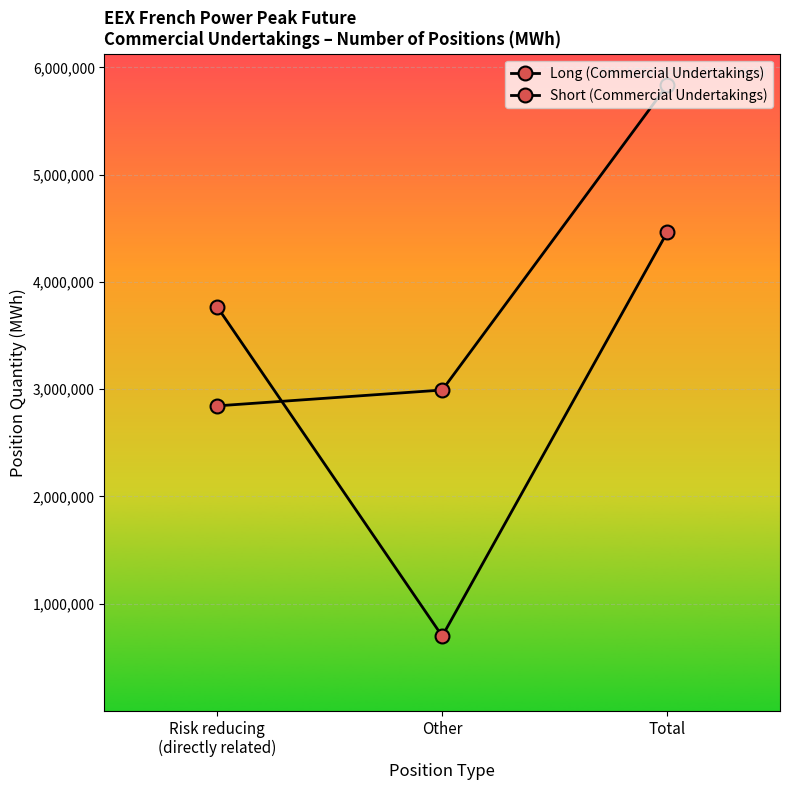

How many categories are shown in the chart?

3